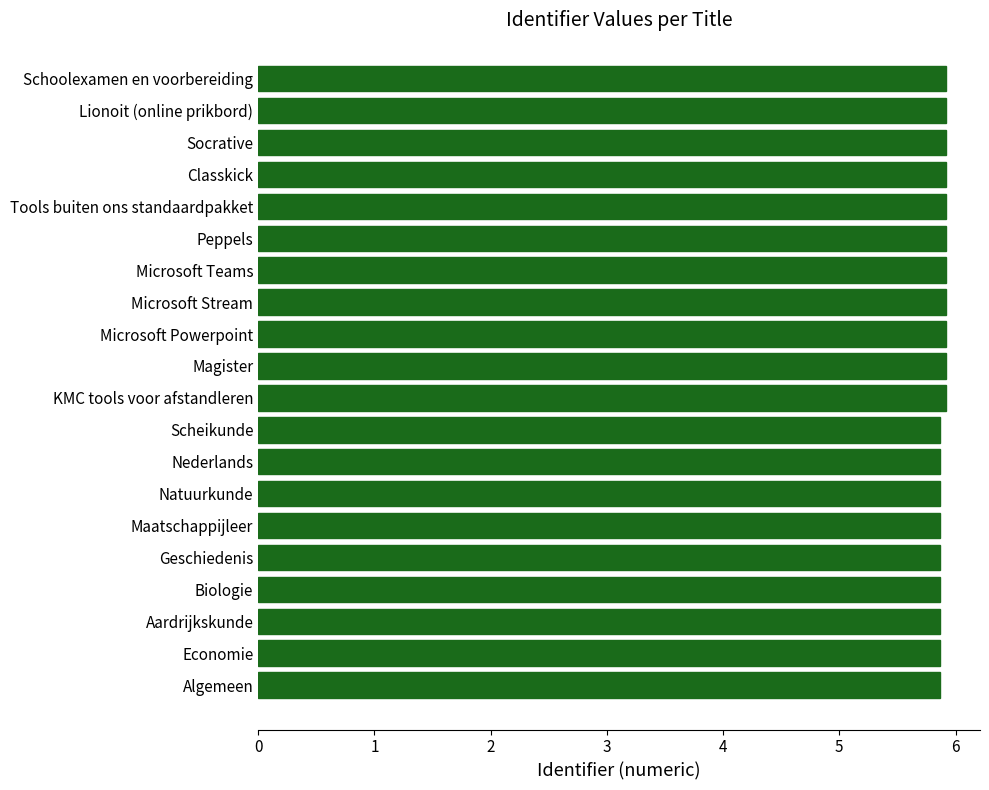

Count the values in the range 5 to 6.

20